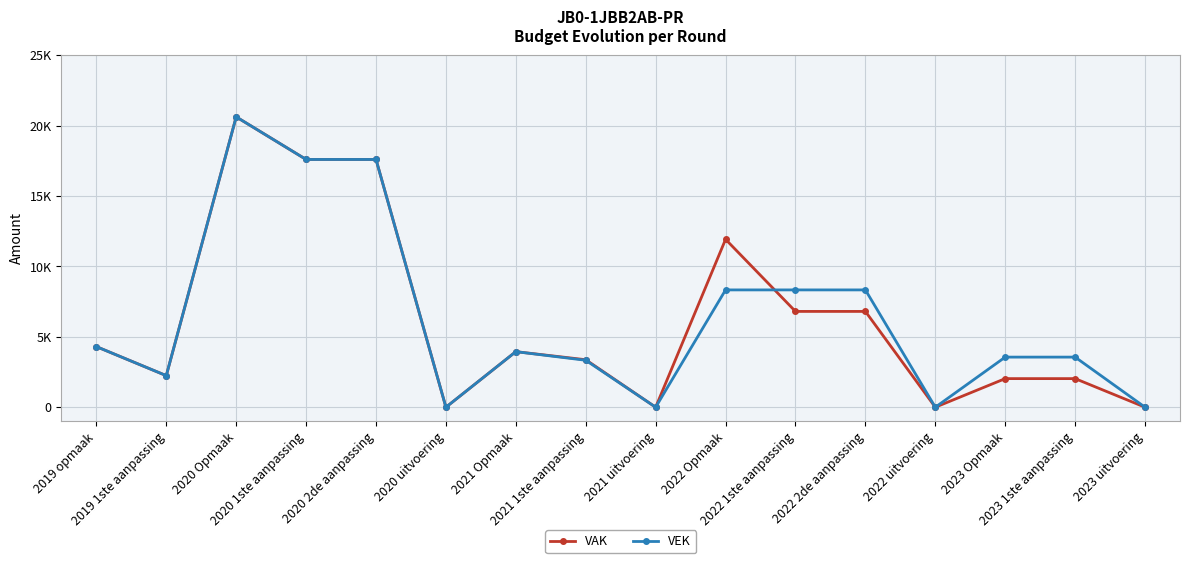

What is the total value across all series at 2020 Opmaak?

41262